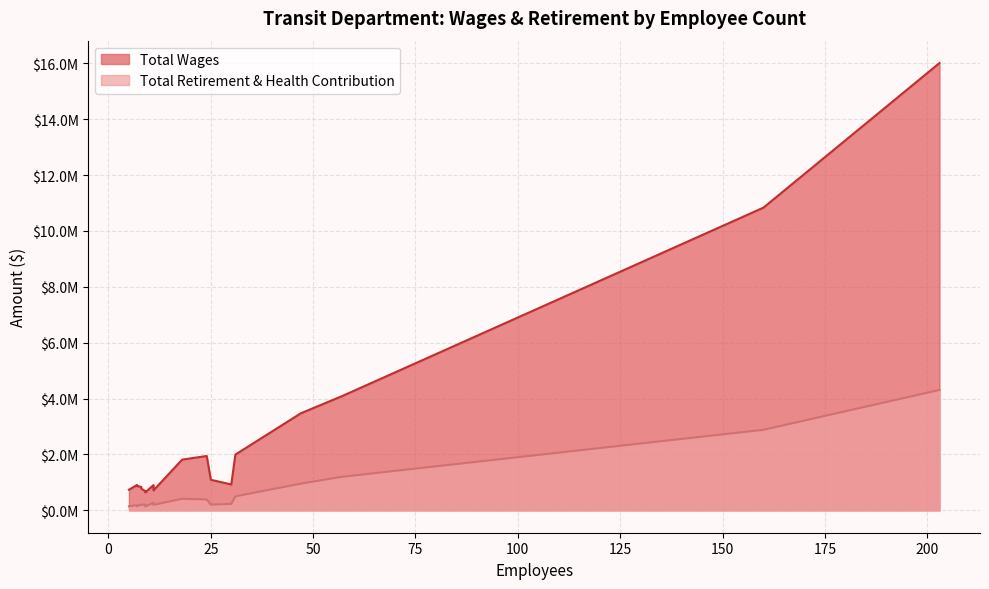

True or false: Total Wages has more than 1 points higher than both neighbors.

False